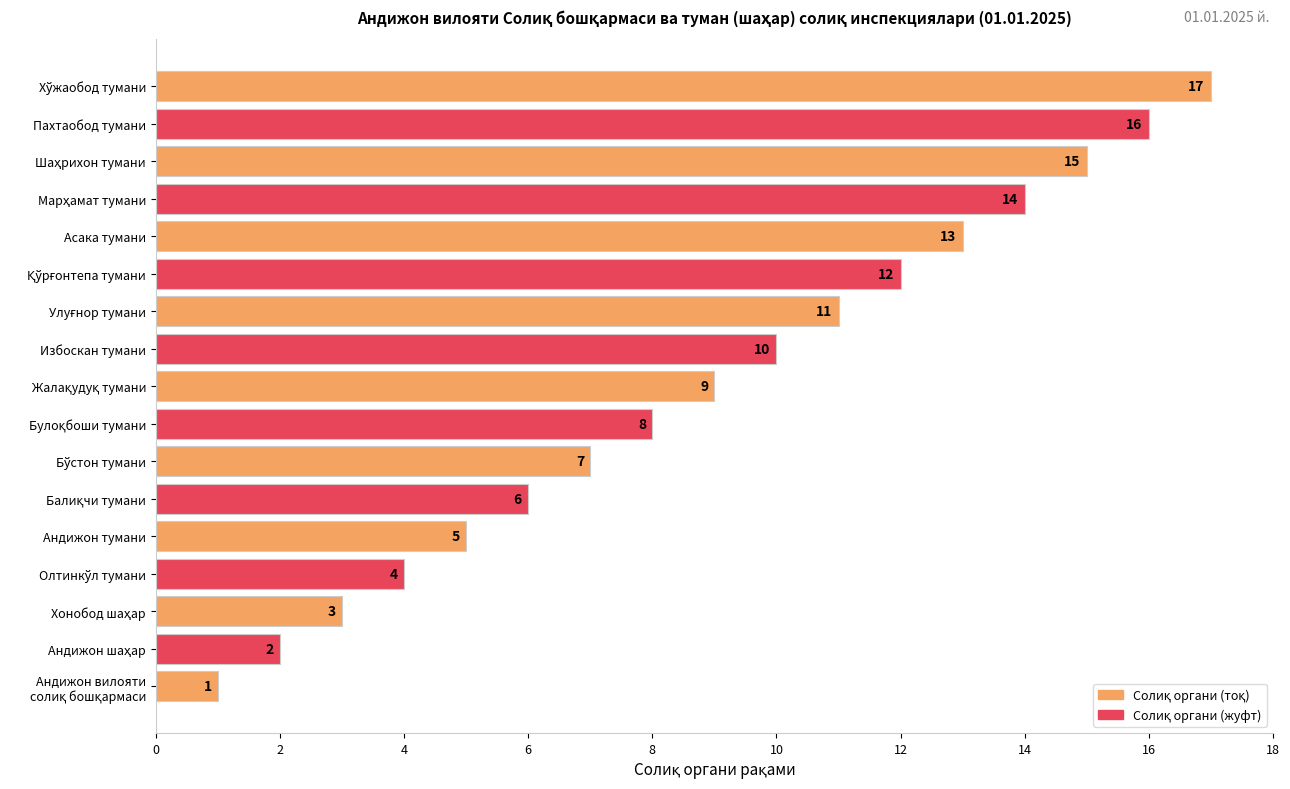

What is the change in value from Андижон тумани to Пахтаобод тумани?

+11